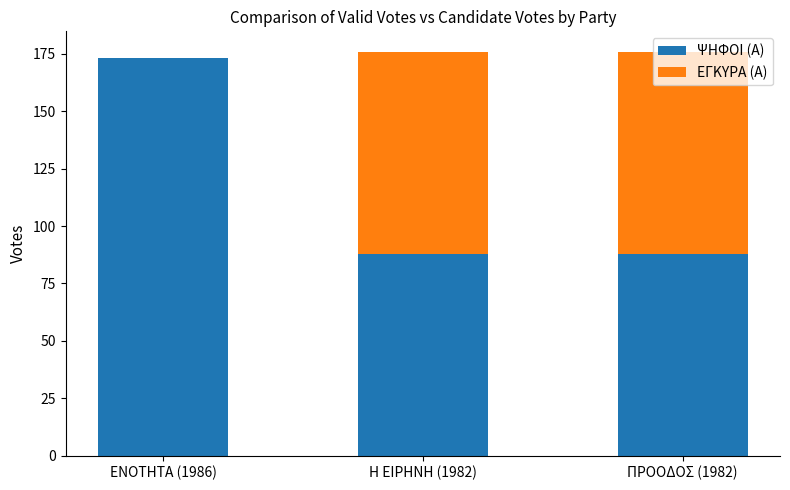

What is the average value of the ΨΗΦΟΙ (Α) series?

116